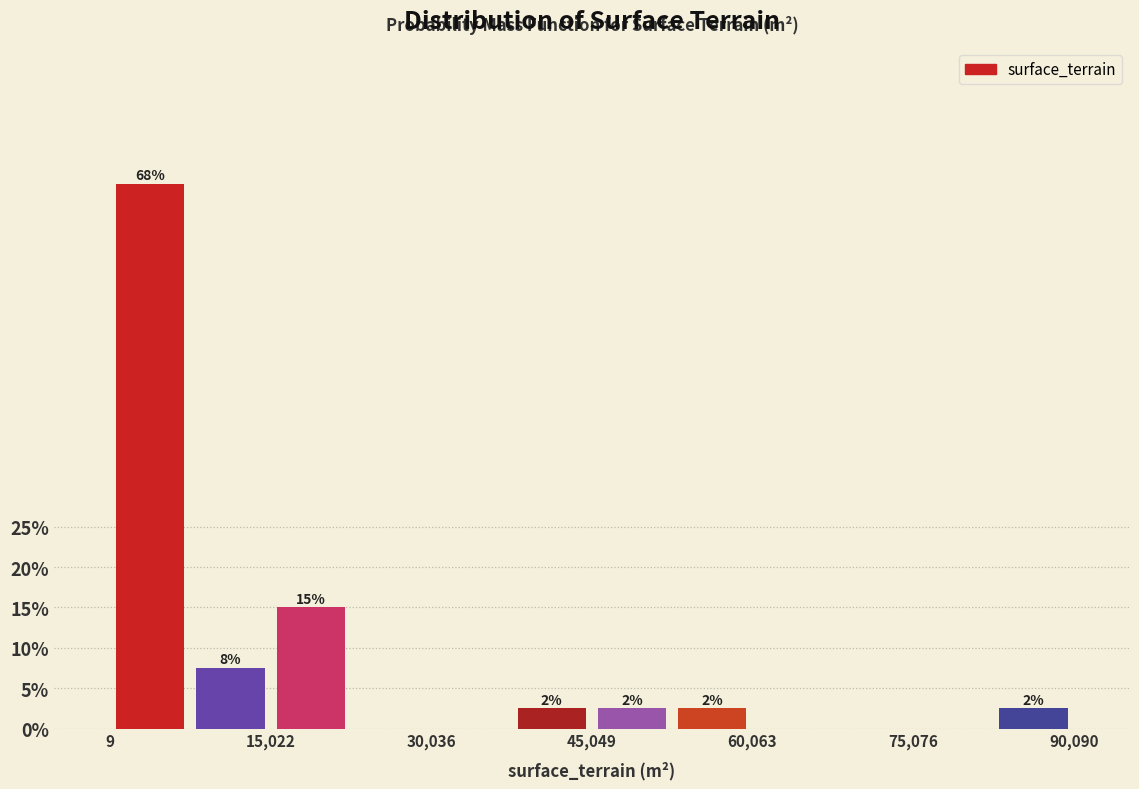

Read against the x-axis, roughly where is the centre of the tallest bar?

4000